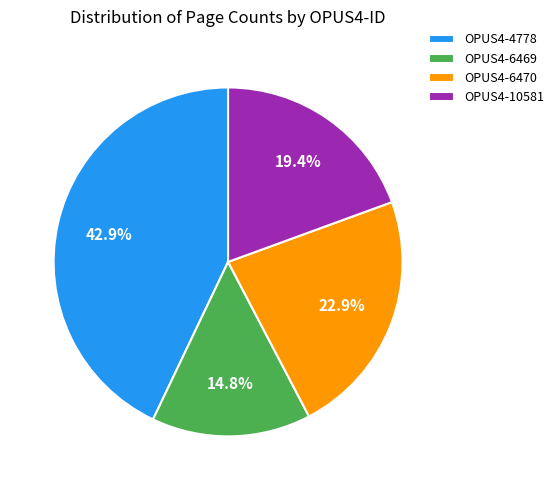

How many segments does this pie chart have?

4